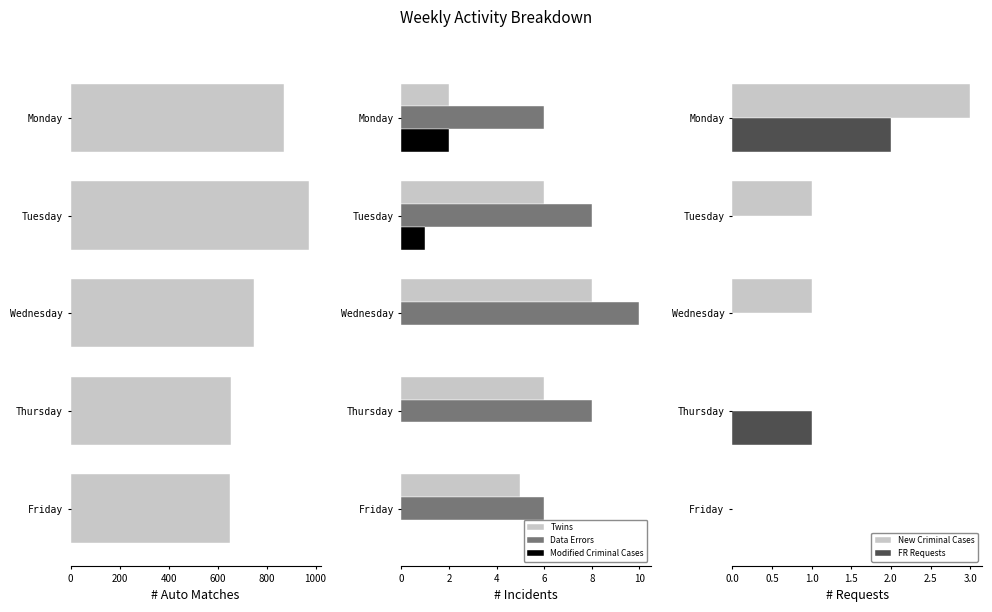

What is the sum of the Twins values at Wednesday and Tuesday?

14